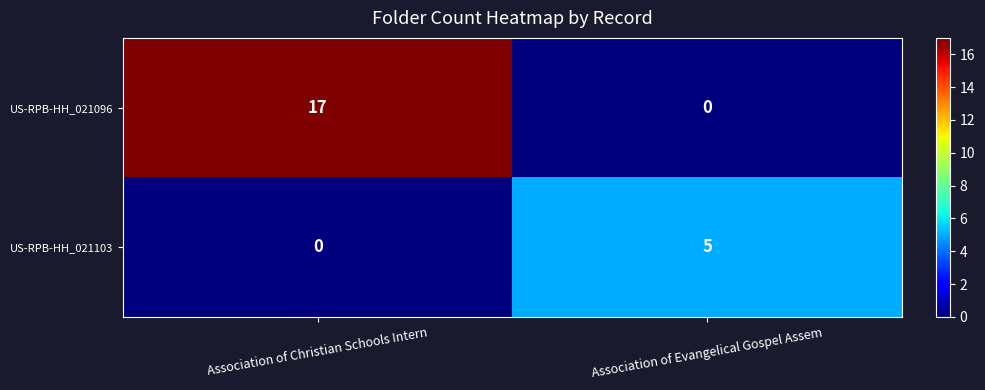

What is the difference between the maximum and minimum values in the US-RPB-HH_021103 series?

5